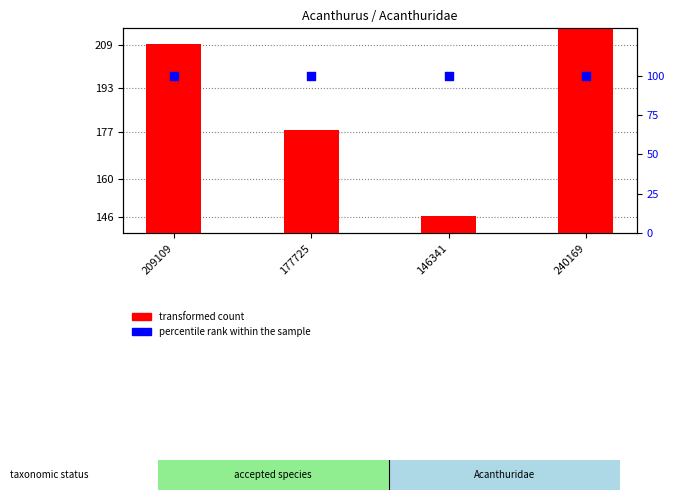

Which series contains the lowest Y value?

percentile rank within the sample